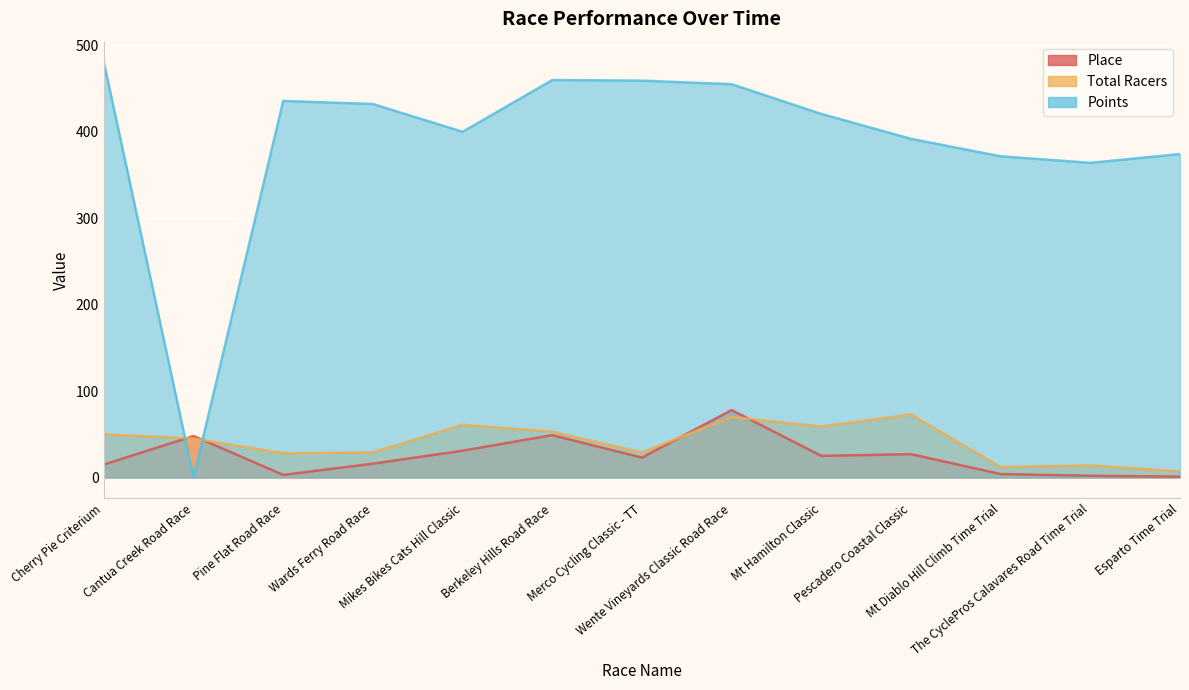

What are all the series names shown in the legend?

Place, Total Racers, Points